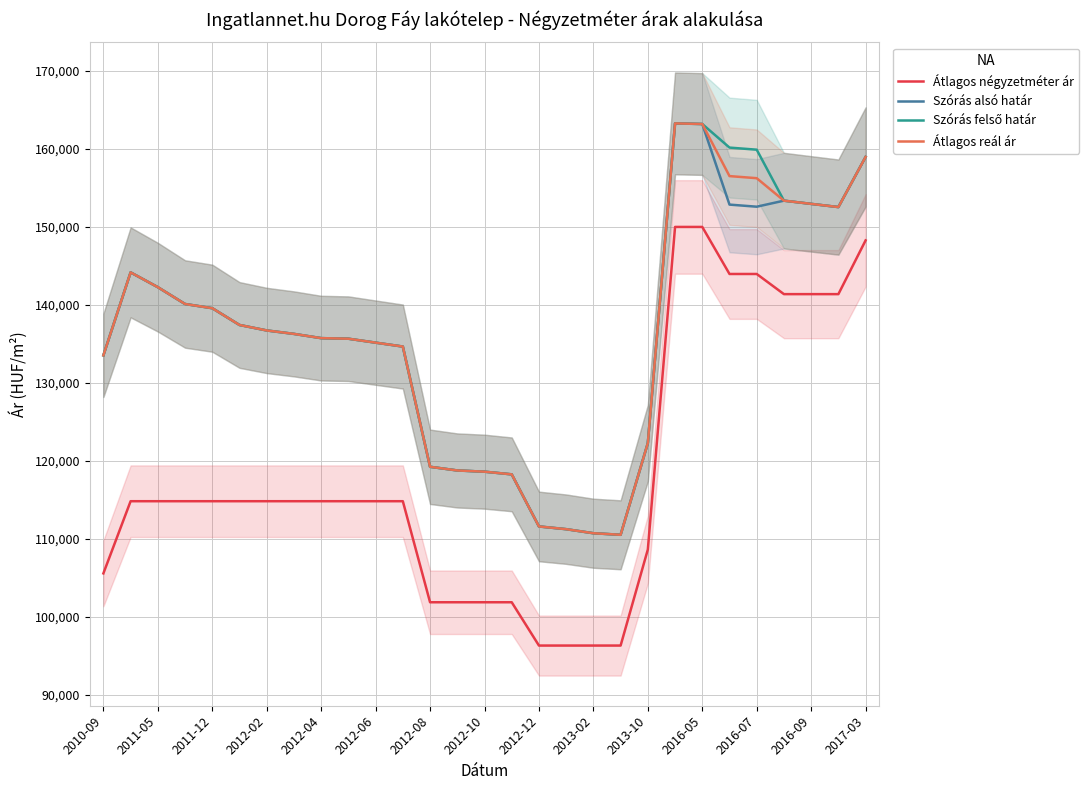

The value of Szórás felső határ at 2016-07 is 159910. True or false?

True